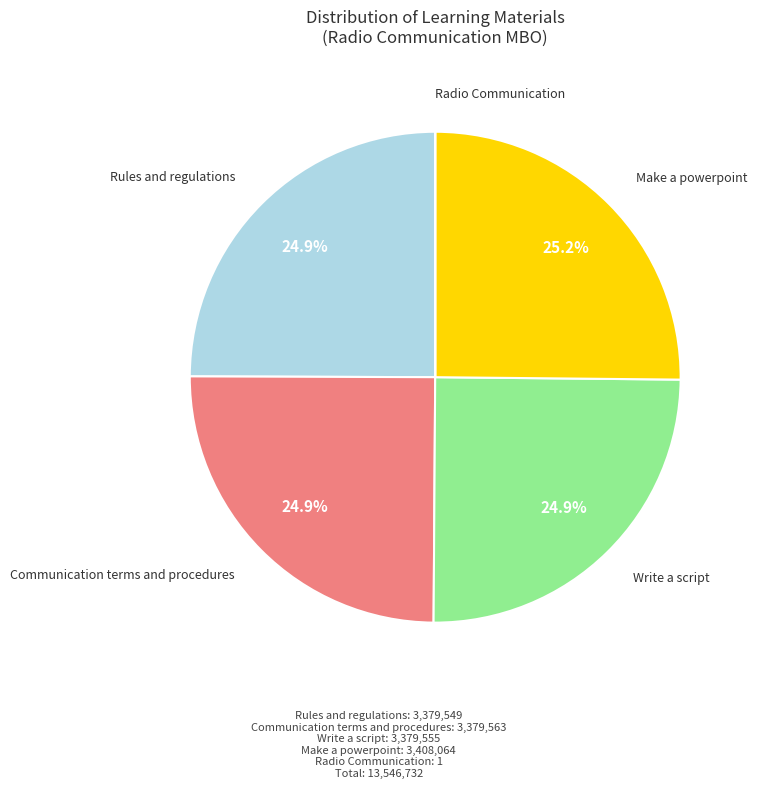

How much of the chart is everything except Make a powerpoint?

74.8%